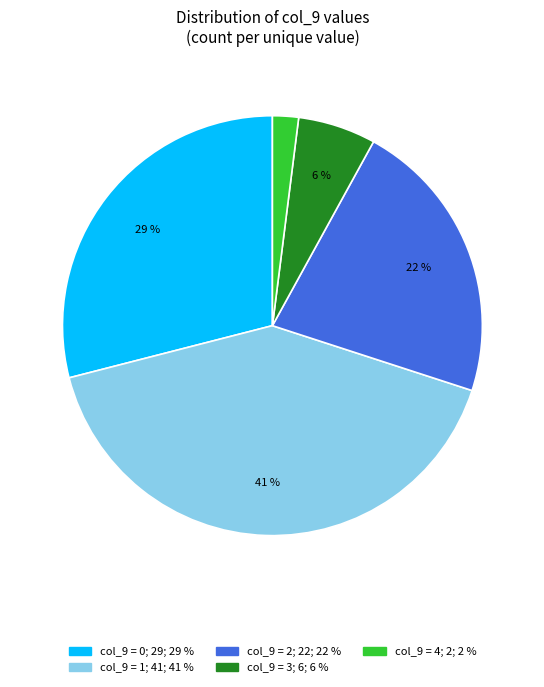

Does any single category account for the majority?

No